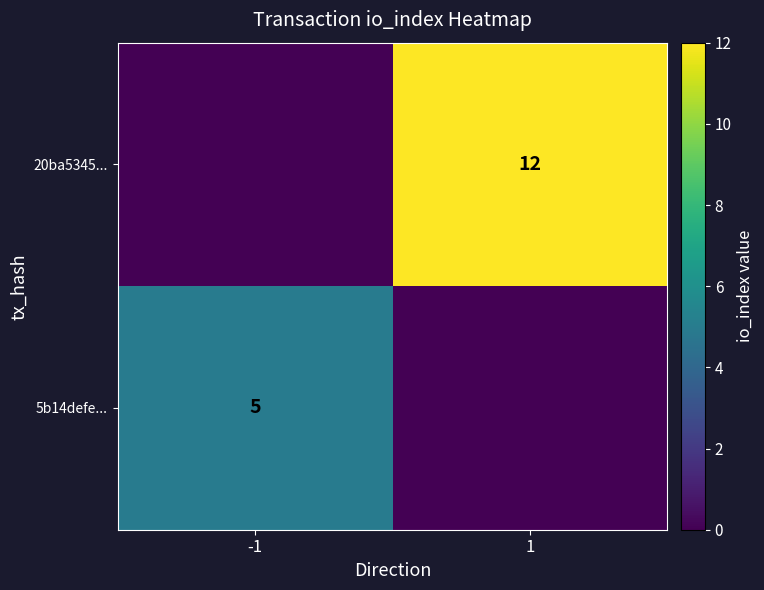

The 5b14defe... series shows 5 at -1. True or false?

True